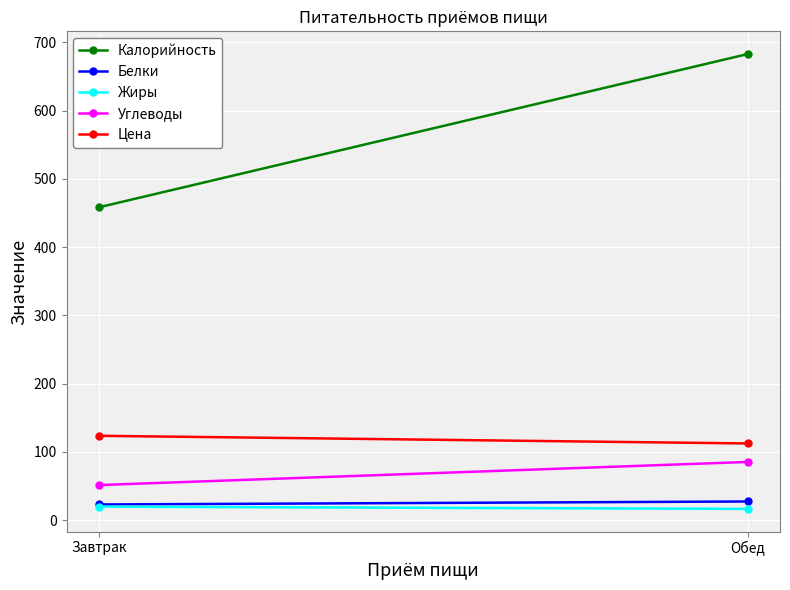

Reading left to right, what are all the values shown in this chart?

Калорийность: 458.4	682.9
Белки: 23.1	27.4
Жиры: 19.9	16.6
Углеводы: 51.5	85.3
Цена: 123.7	112.5